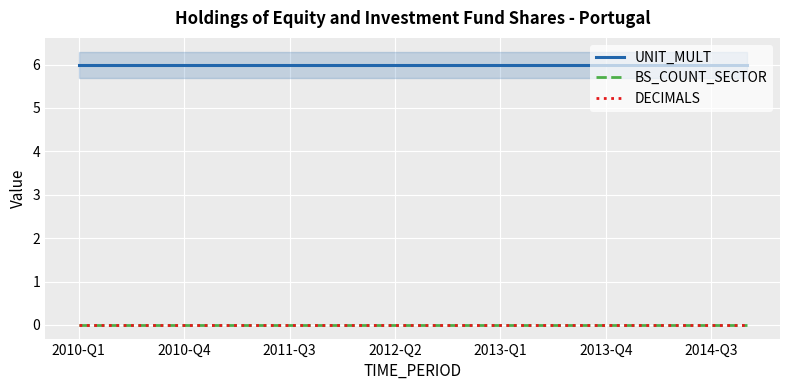

True or false: DECIMALS and BS_COUNT_SECTOR cross at least once.

False